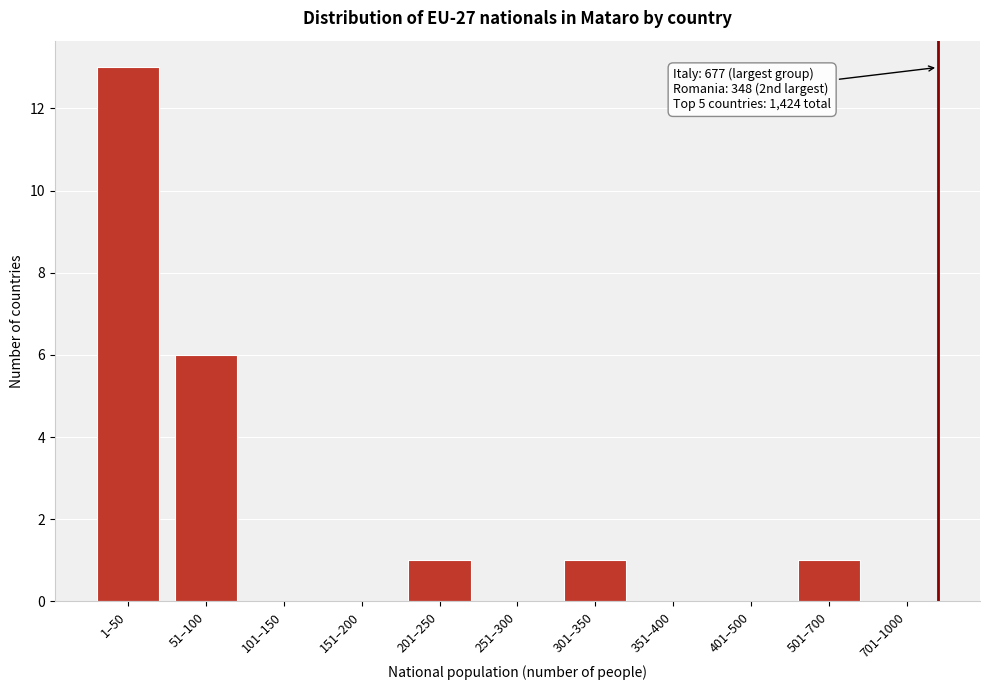

Reading right to left, list all the values displayed in this chart.

701–1000=0	501–700=1	401–500=0	351–400=0	301–350=1	251–300=0	201–250=1	151–200=0	101–150=0	51–100=6	1–50=13